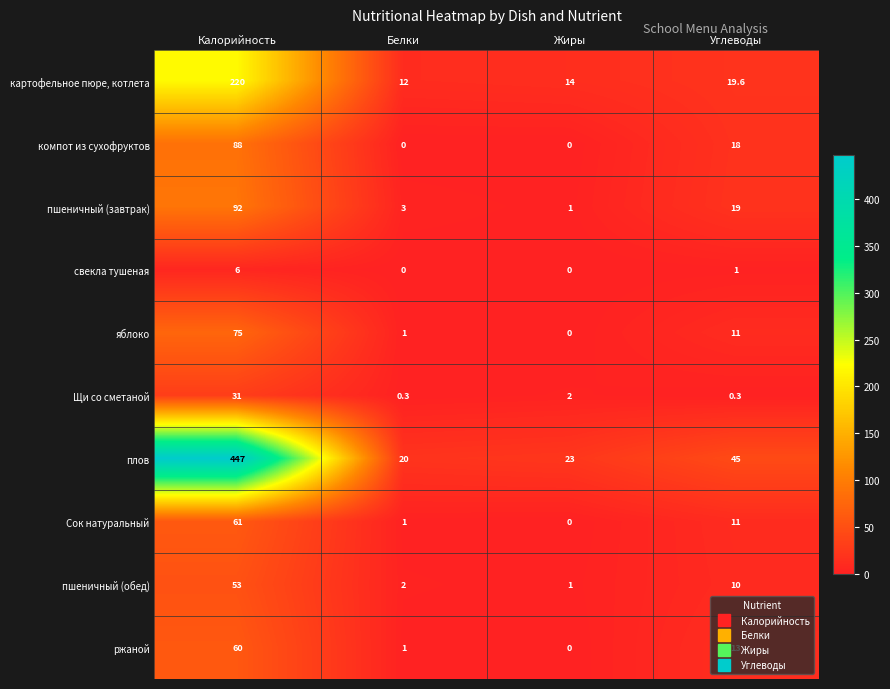

What is the total value across all series at Углеводы?

147.9